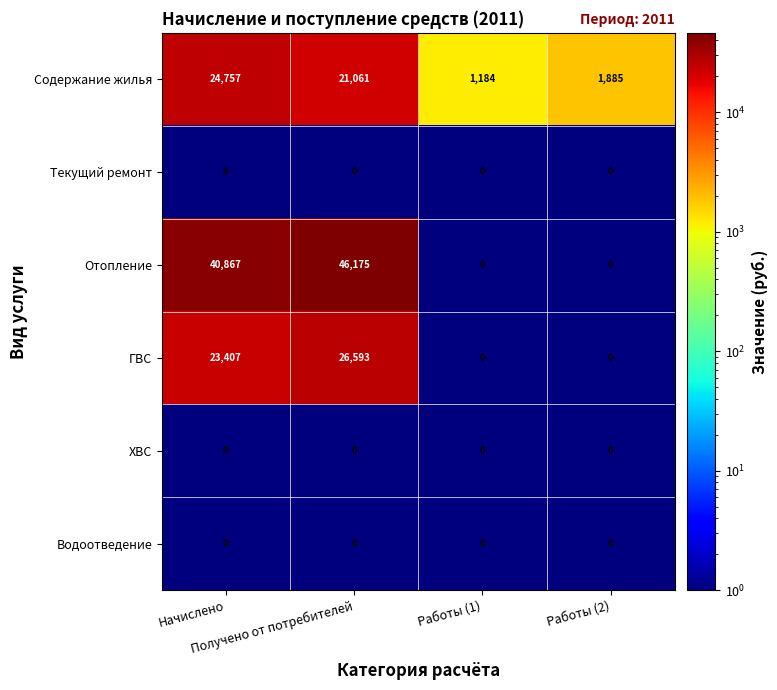

What is the lowest value of the Содержание жилья series?

1184